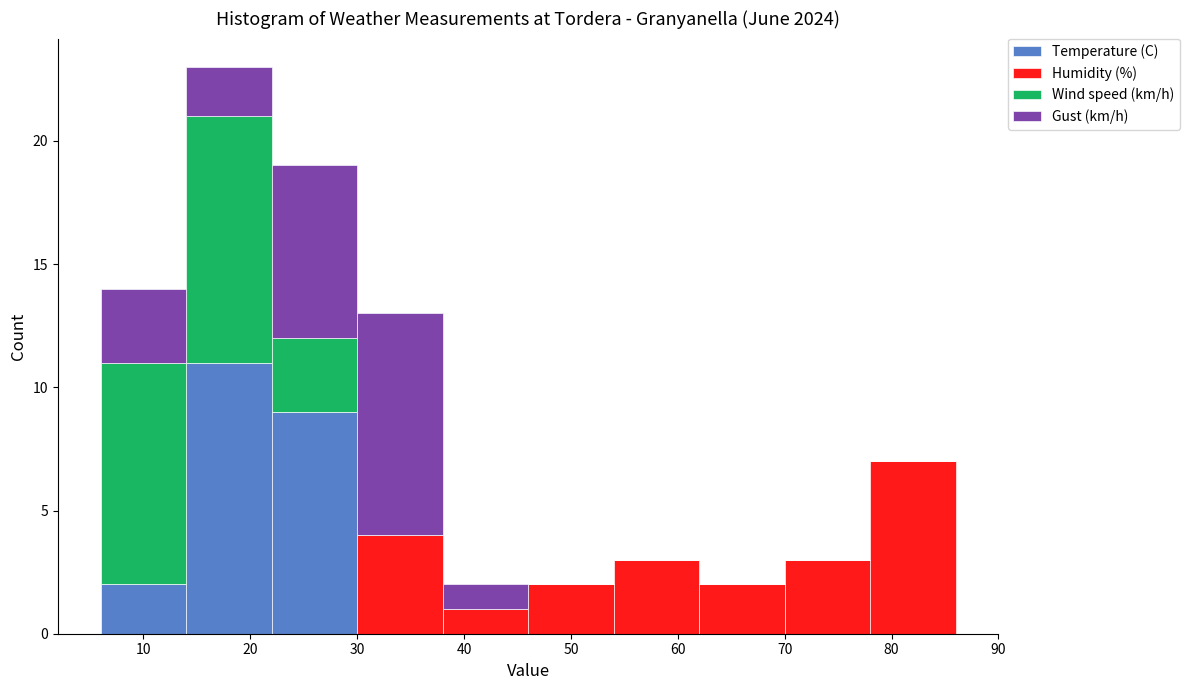

What is the total height of the stacked bar covering 70 to 78 on the x-axis? The values are not printed on the chart, so give them approximately, as read against the axis.

3